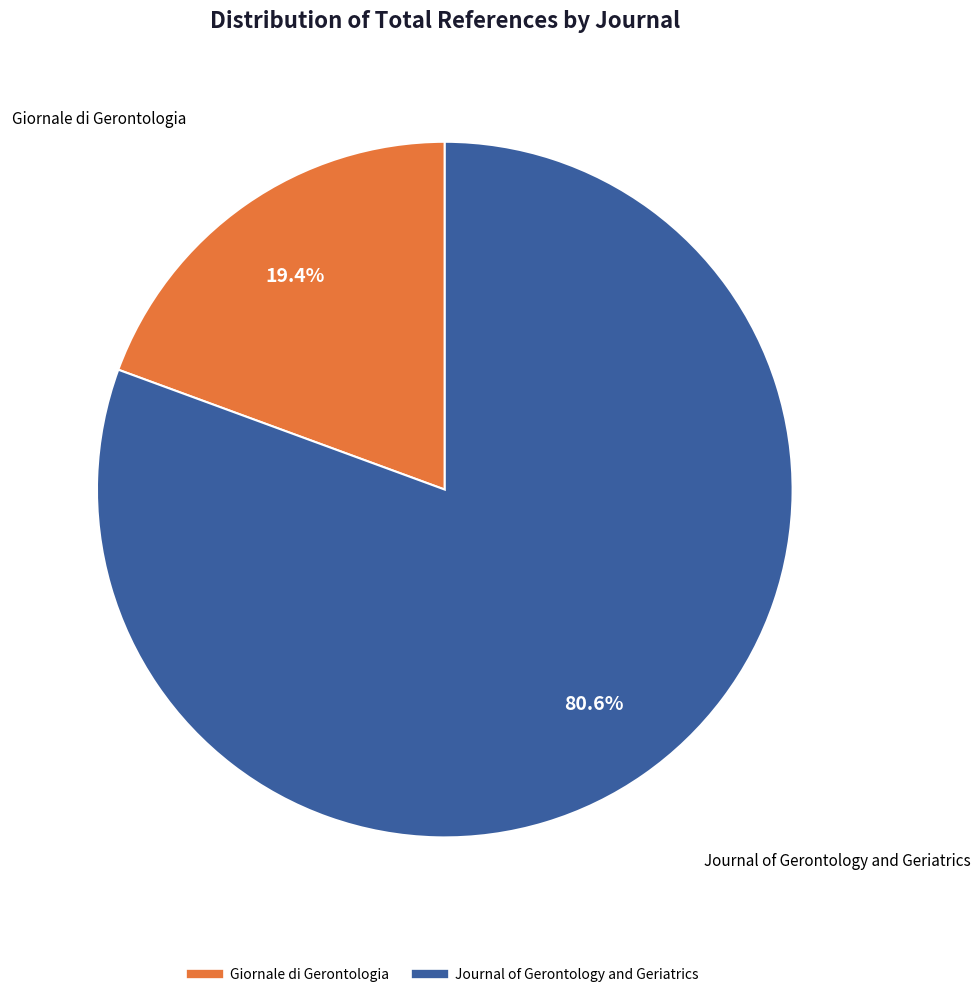

To the nearest percent, what is the difference between the largest and smallest slice percentages?

61%